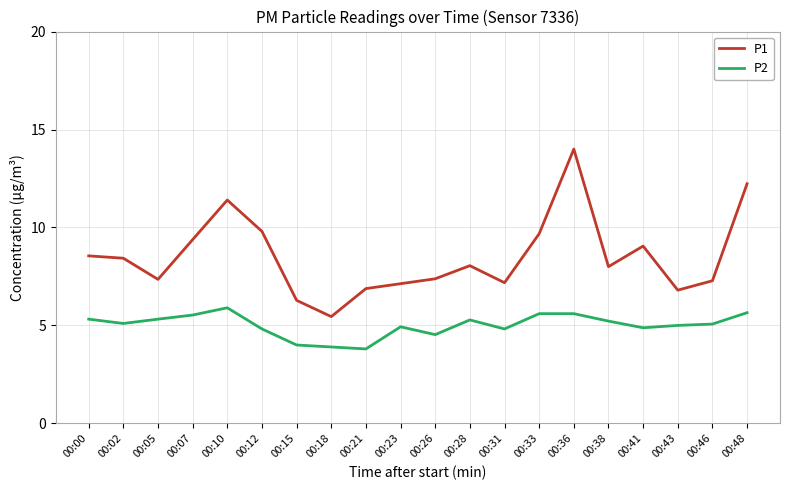

List the series in order of their peak value, lowest first.

P2, P1